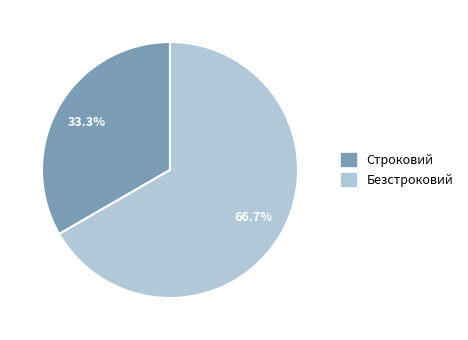

How many slices are in this pie chart?

2